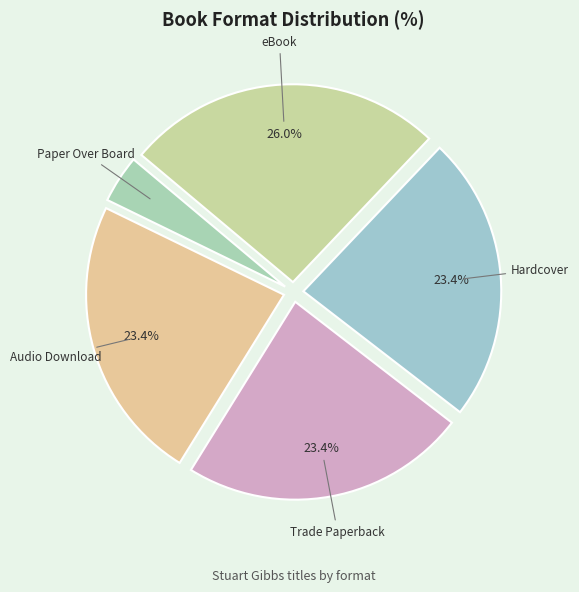

To the nearest percent, what percentage of the pie is Paper Over Board?

4%